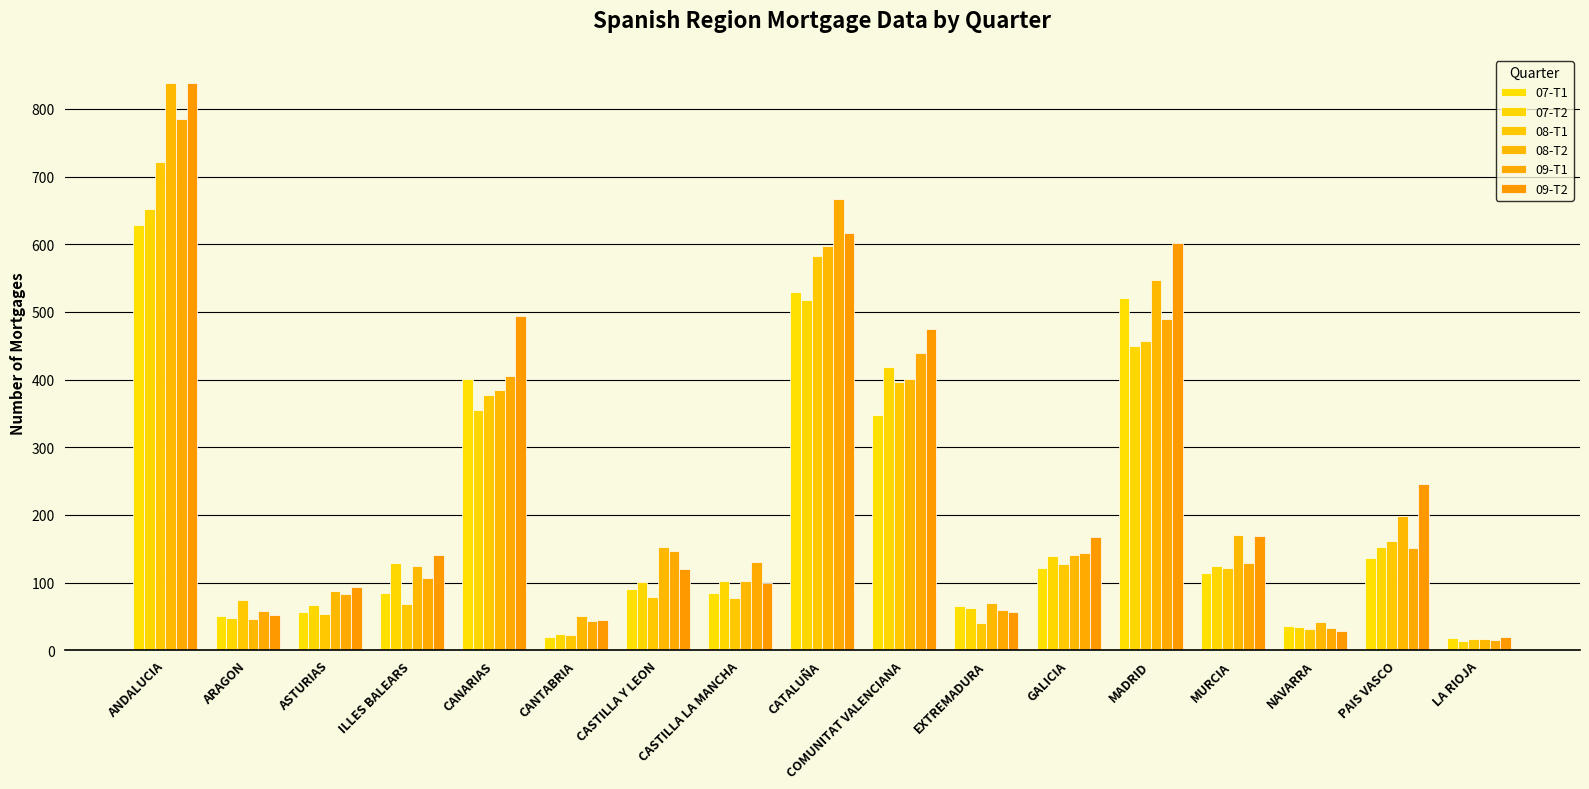

How many groups of bars are there?

17